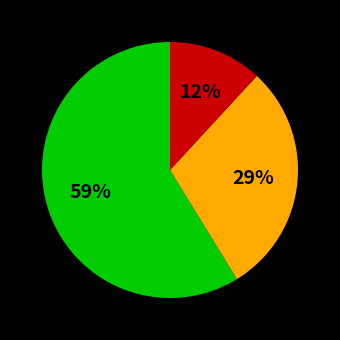

To the nearest percent, what is the difference between the largest and smallest slice percentages?

47%